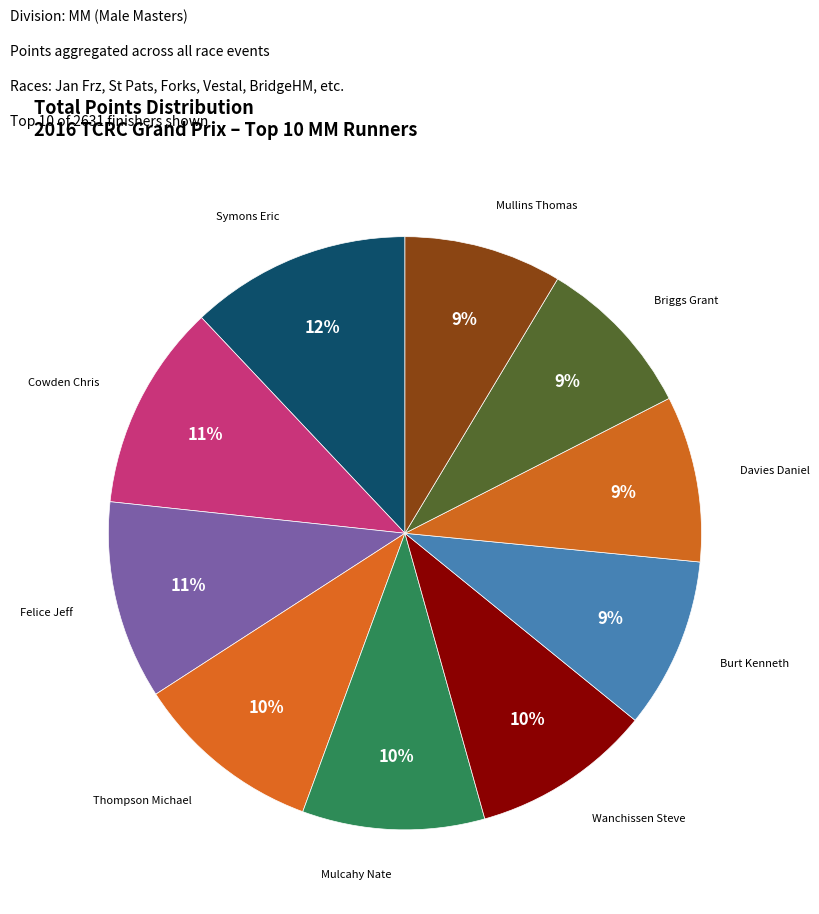

Count the number of slices in the pie.

10